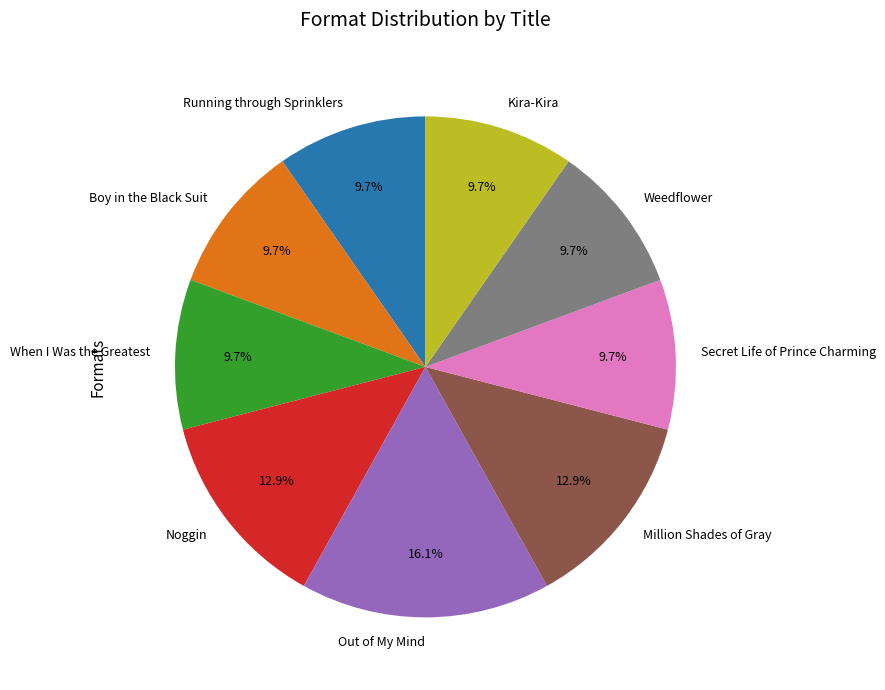

To the nearest percent, what is the average slice percentage?

11%